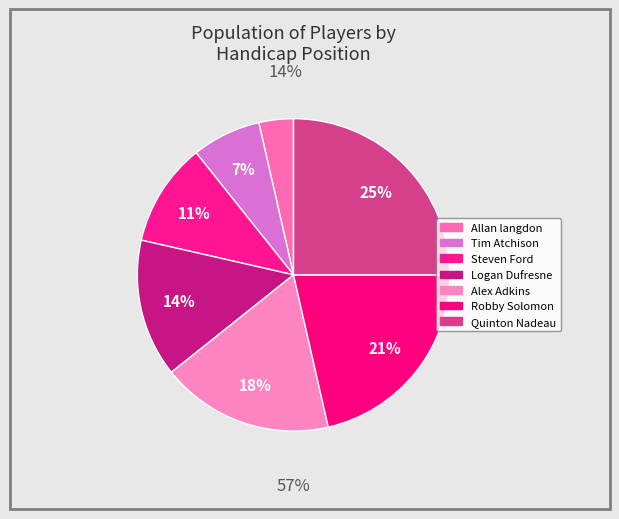

Is the sum of Tim Atchison and Steven Ford greater than half?

No